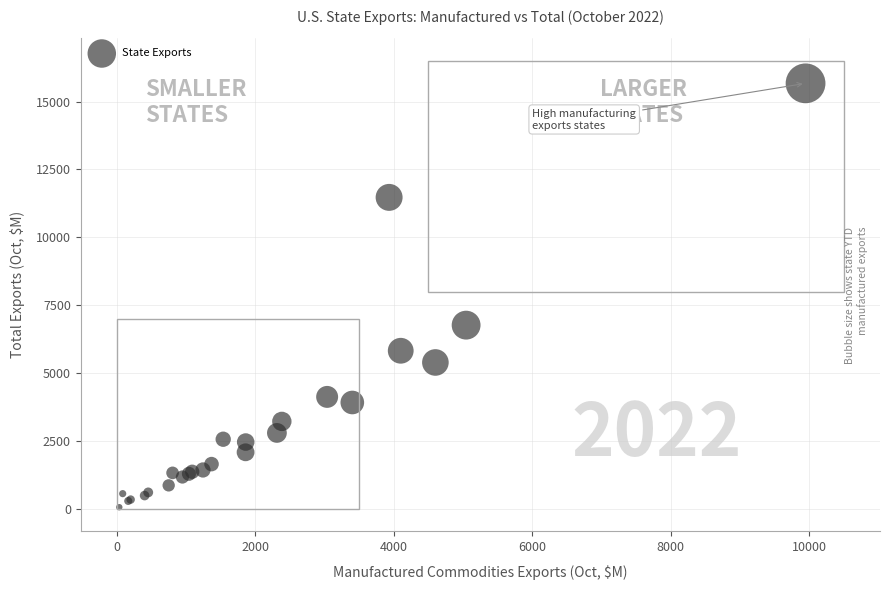

What Y value in the scatter plot is closest to 7867?

6767.0